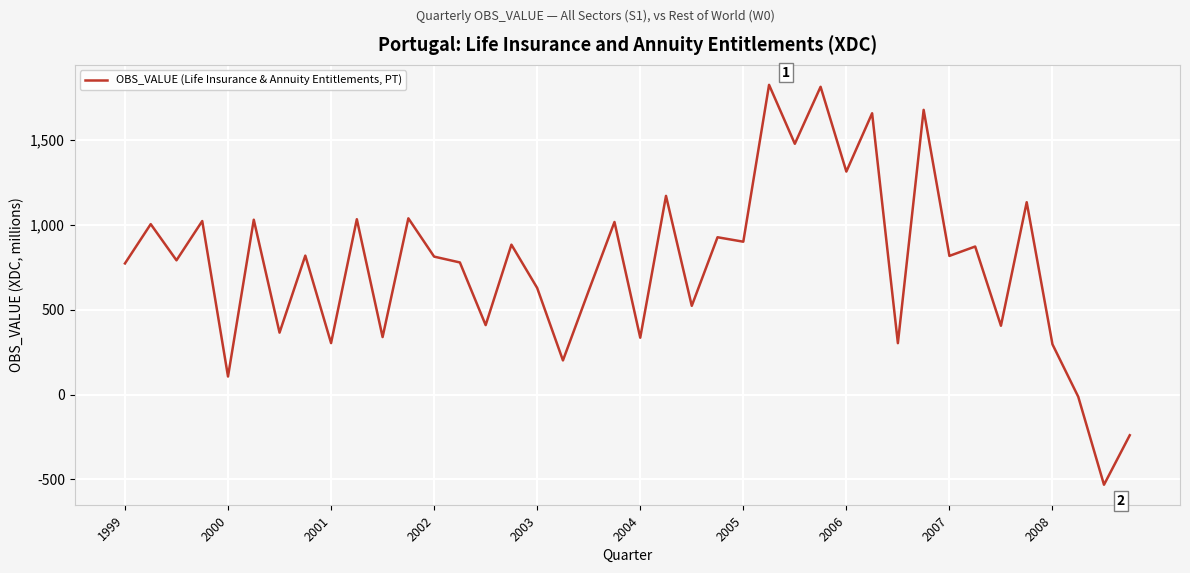

Does the chart have visible grid lines?

Yes